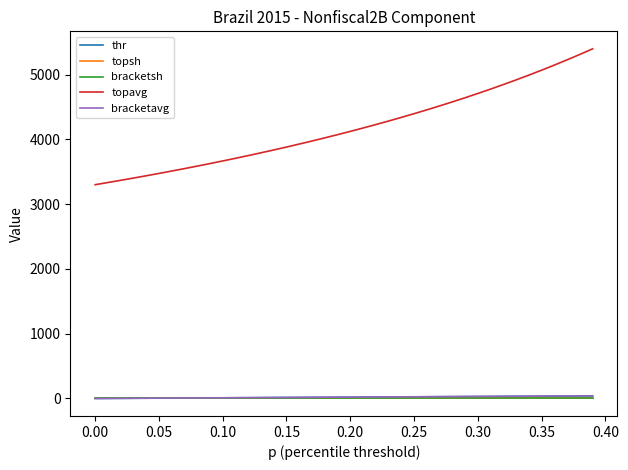

Which series has the largest range (max minus min)?

topavg